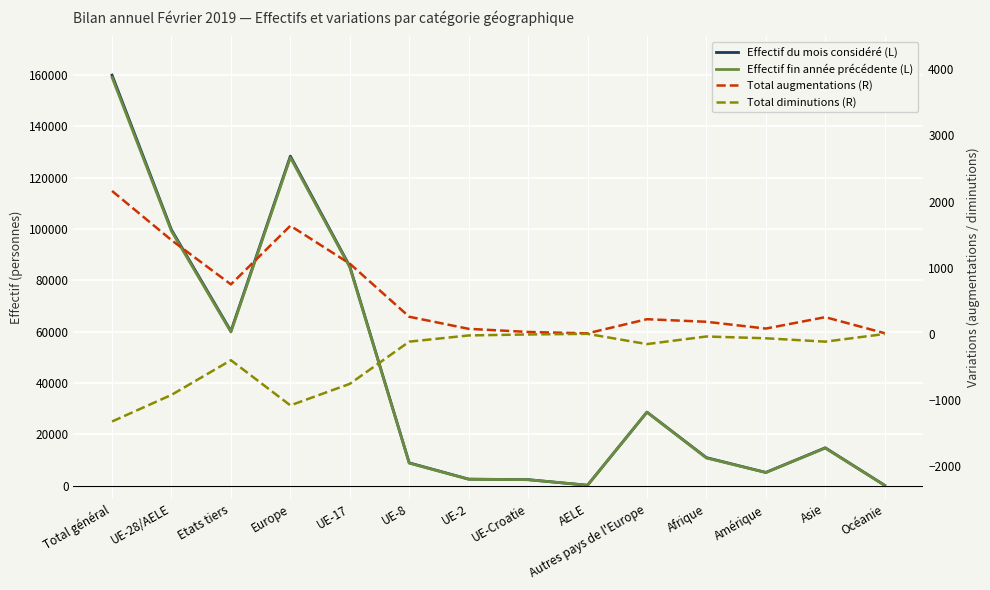

At how many categories does at least one series exceed 58956?

5